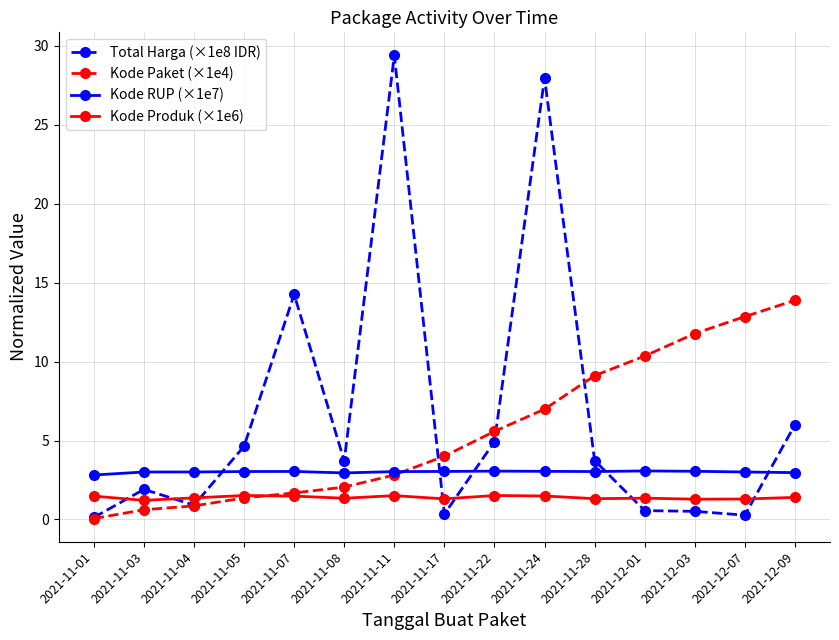

At which label does Kode Paket (×1e4) first exceed 4?

2021-11-17